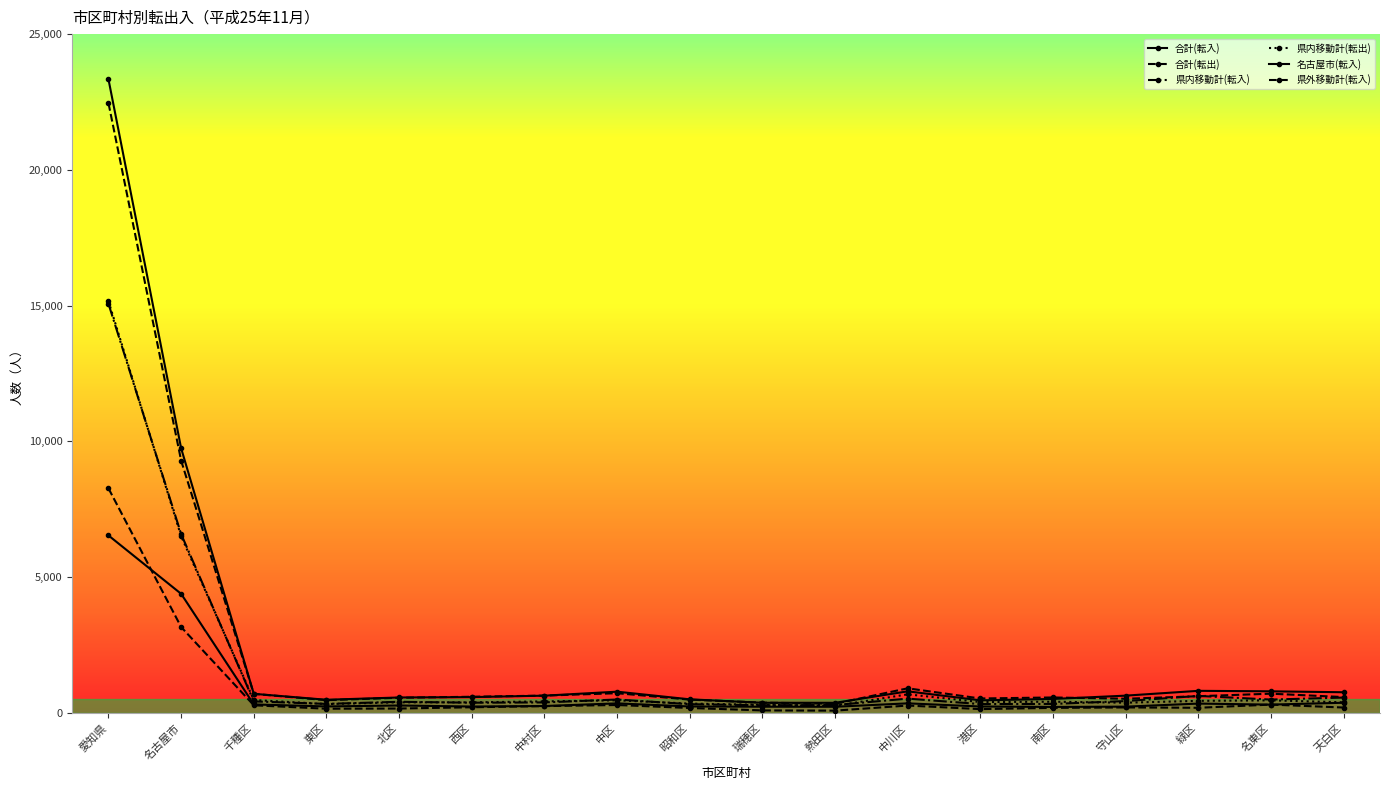

At which category does the chart reach its peak across all series?

愛知県